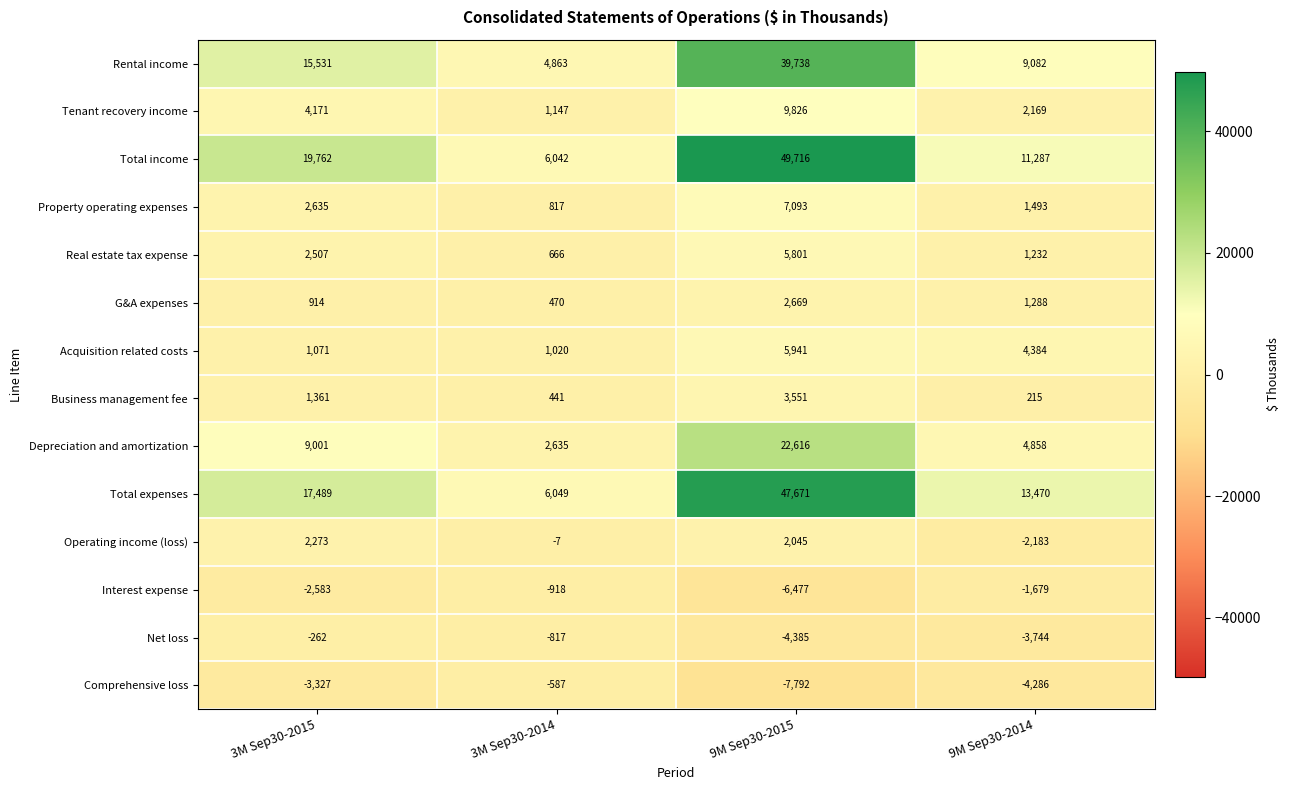

Which label corresponds to the smallest value in the chart?

9M Sep30-2015